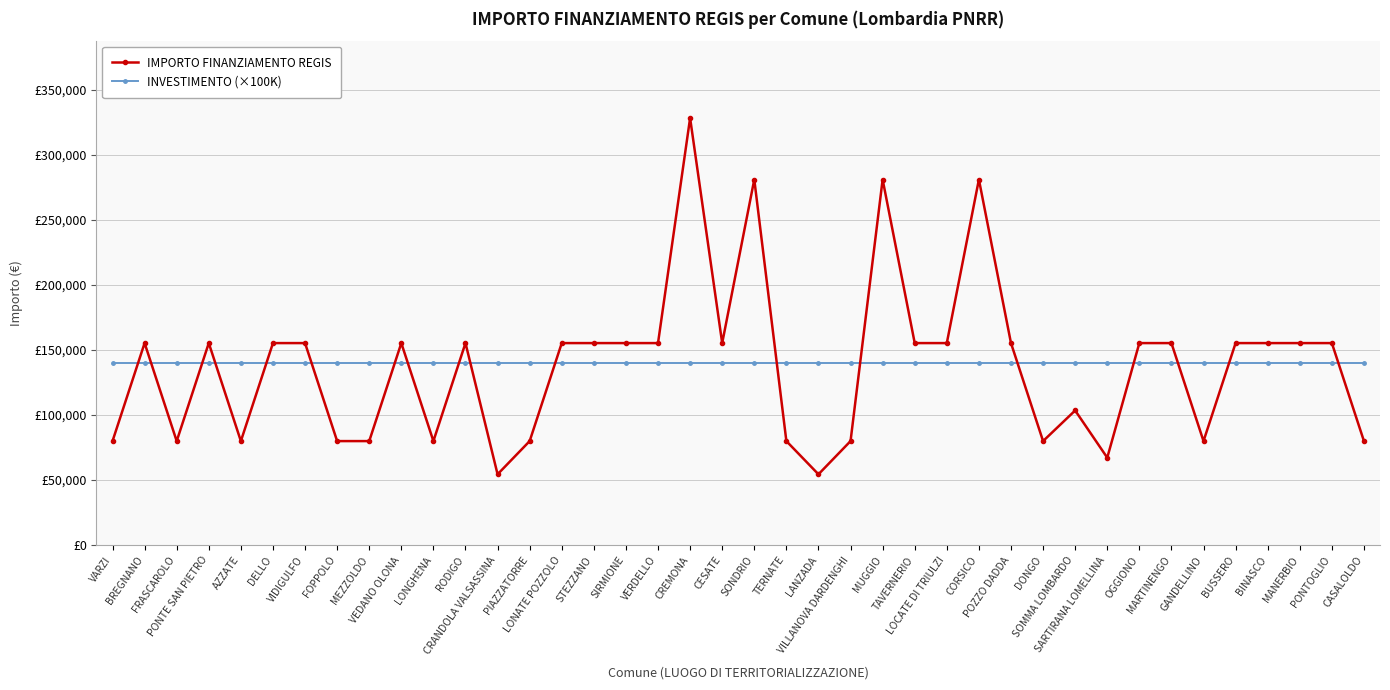

Does the chart have visible grid lines?

Yes